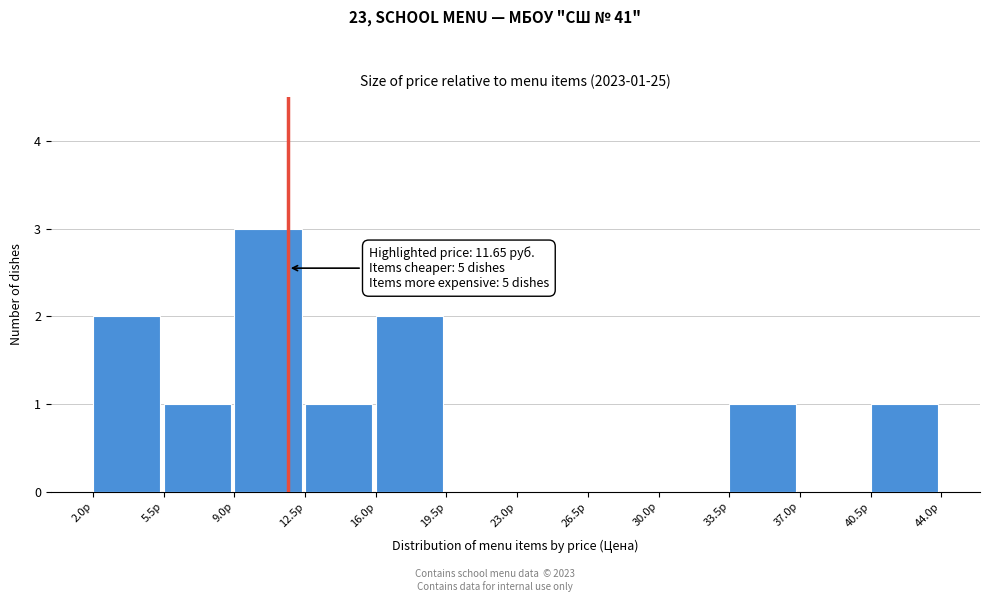

Over which range of the x-axis is the bar tallest?

9.0 to 12.5